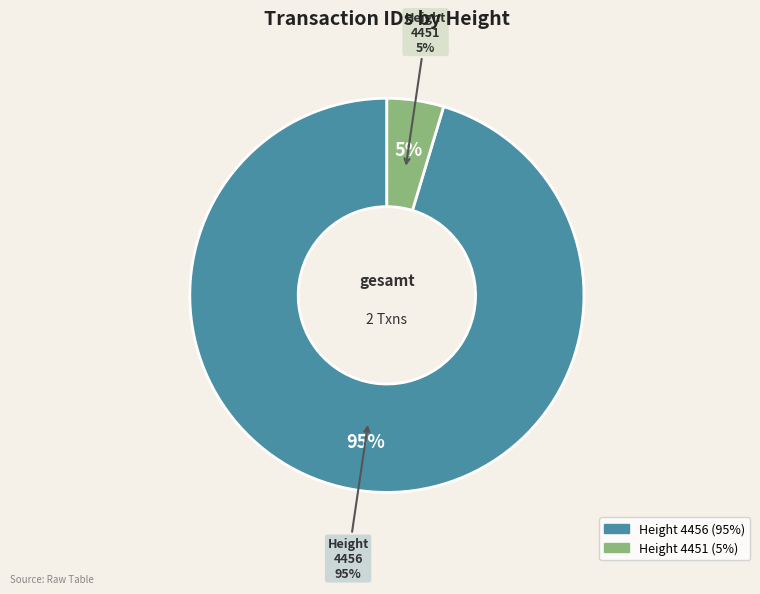

Which category has the smallest portion of the pie?

4451